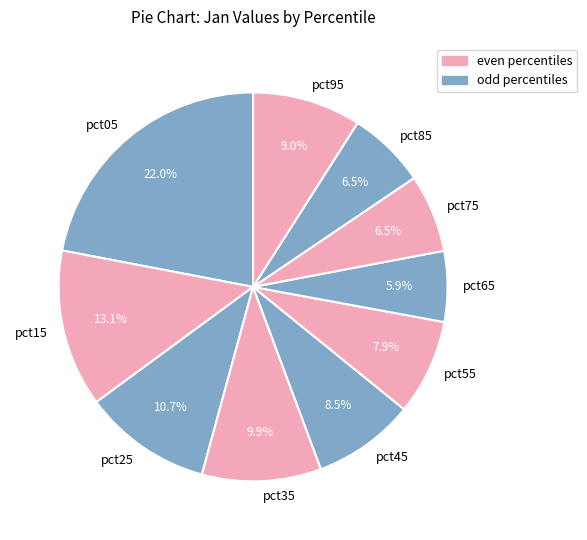

Does pct55 represent more than half of the total?

No